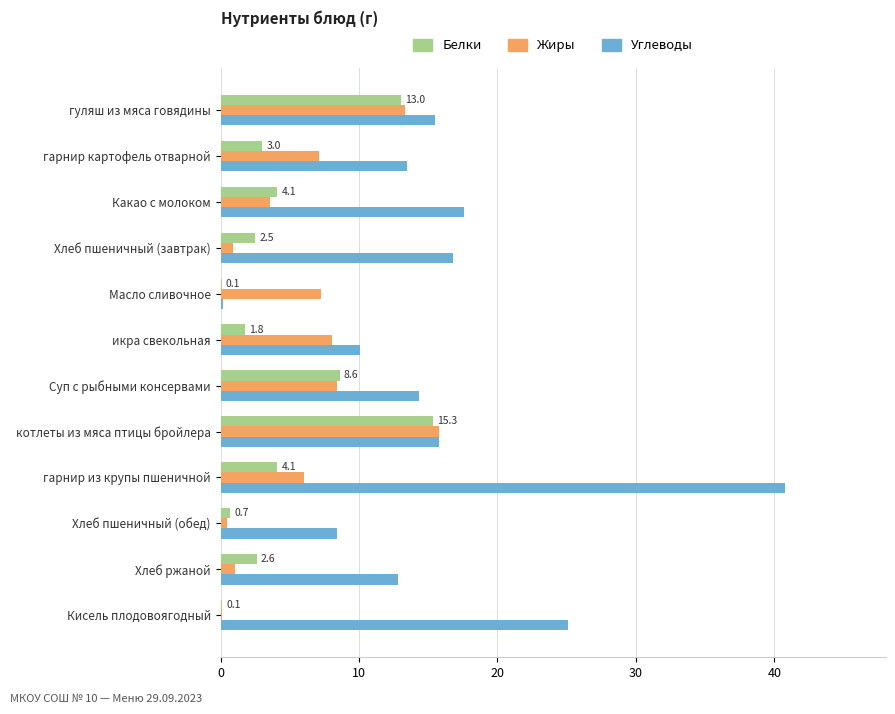

True or false: Белки has a value of 4.1 at гарнир из крупы пшеничной.

True